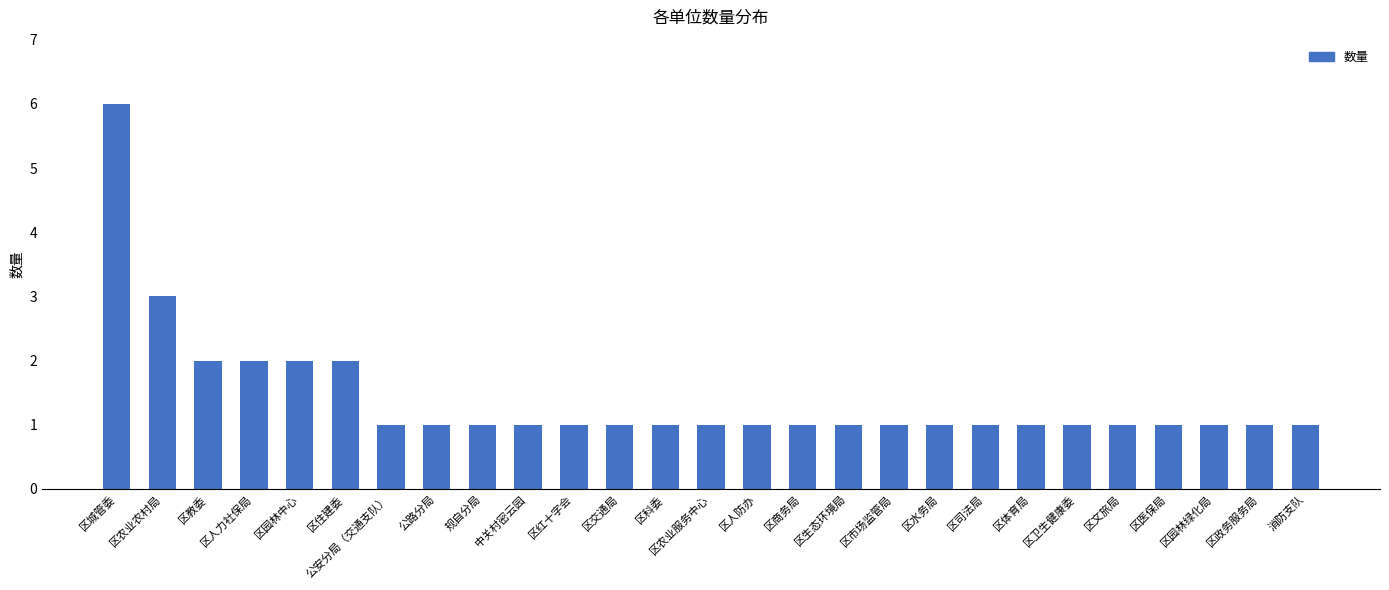

What is the ratio of the value at 区科委 to the value at 区农业农村局?

0.3